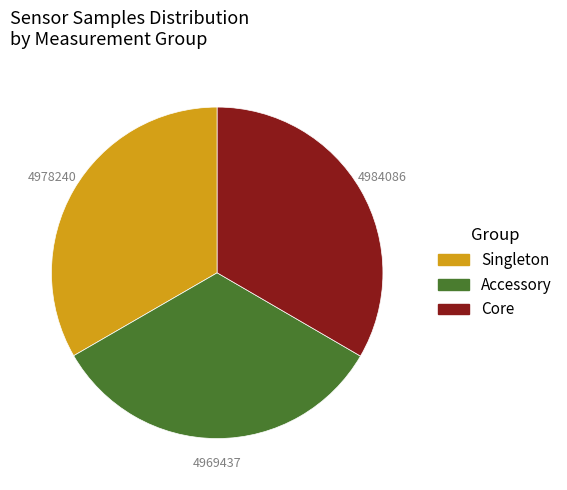

Is there a majority slice in this chart?

No